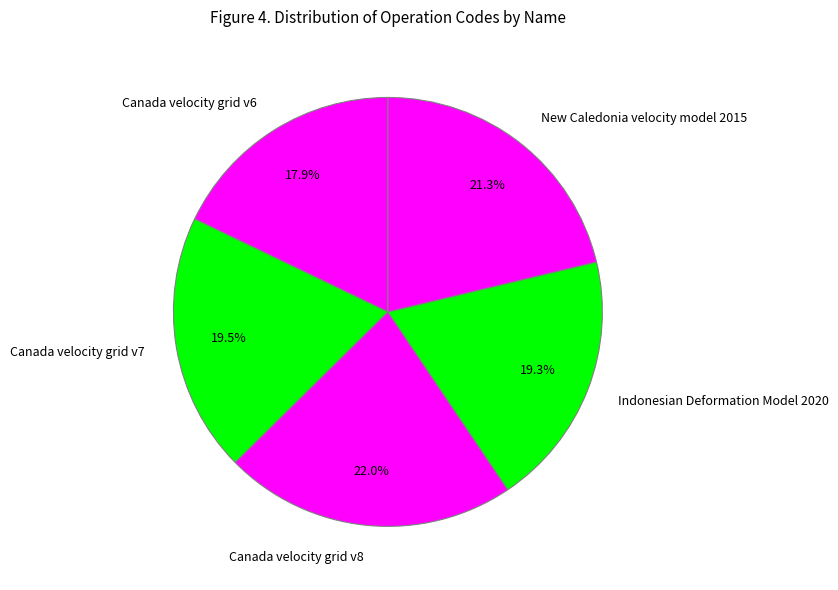

To the nearest percent, what percentage of the pie is Canada velocity grid v6?

18%